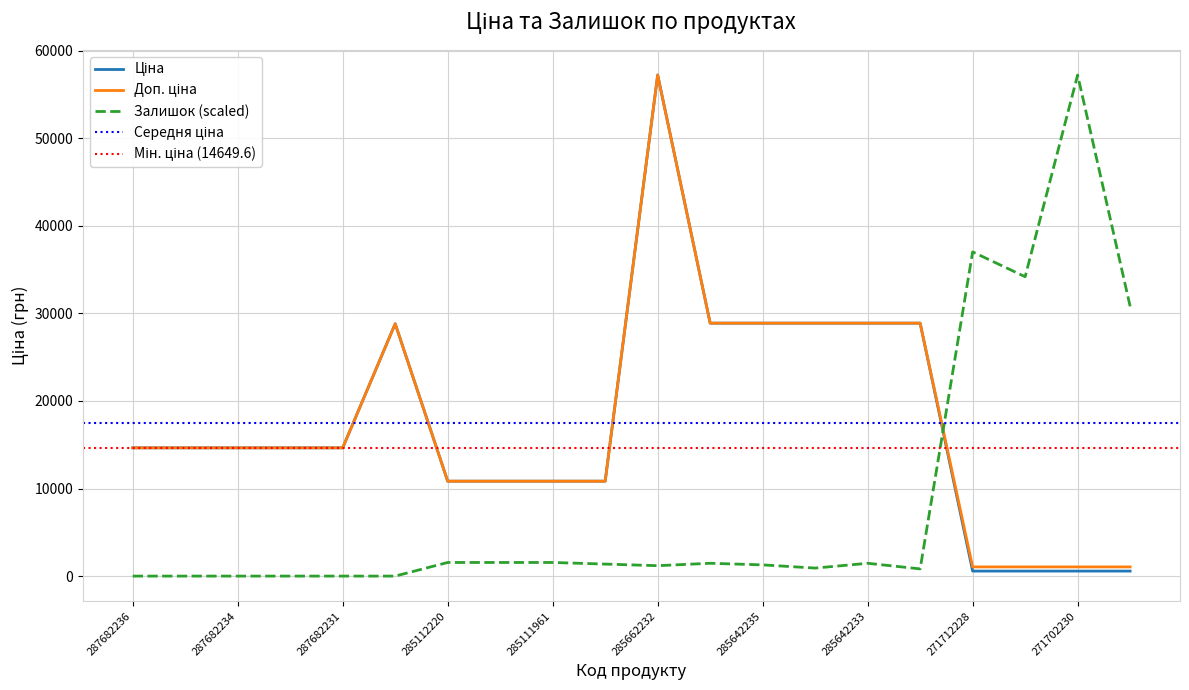

How many data points in Залишок are less than 1371?

10